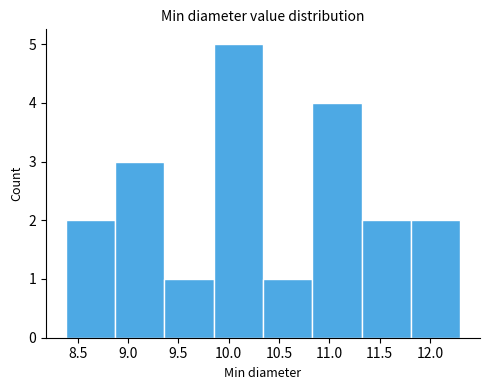

What is the height of the bar covering 9.36 to 9.85 on the x-axis? Neither the bar edges nor the heights are printed on the chart, so give them approximately, as read against the axes.

1